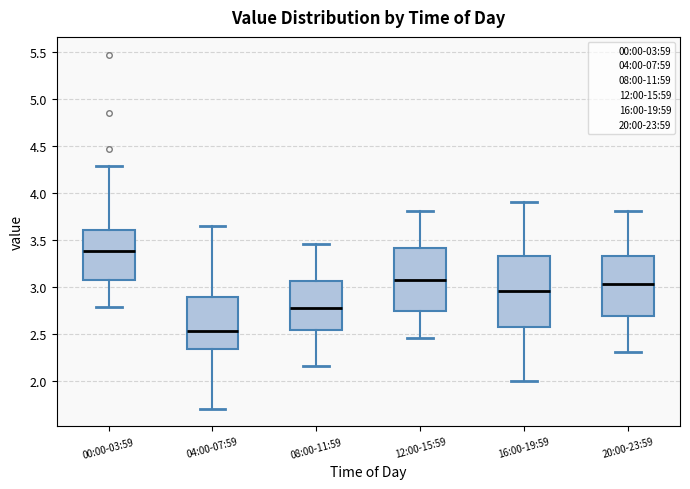

Reading left to right, read every box against the y-axis: the position of its median line, the range the box covers, and the ends of its whiskers. The values are not printed on the chart, so give them approximately, as read against the axis.

00:00-03:59: median 3.40, box 3.10 to 3.60, whiskers 2.80 to 4.30
04:00-07:59: median 2.55, box 2.35 to 2.90, whiskers 1.70 to 3.65
08:00-11:59: median 2.80, box 2.55 to 3.05, whiskers 2.15 to 3.45
12:00-15:59: median 3.10, box 2.75 to 3.40, whiskers 2.45 to 3.80
16:00-19:59: median 2.95, box 2.60 to 3.35, whiskers 2.00 to 3.90
20:00-23:59: median 3.05, box 2.70 to 3.35, whiskers 2.30 to 3.80